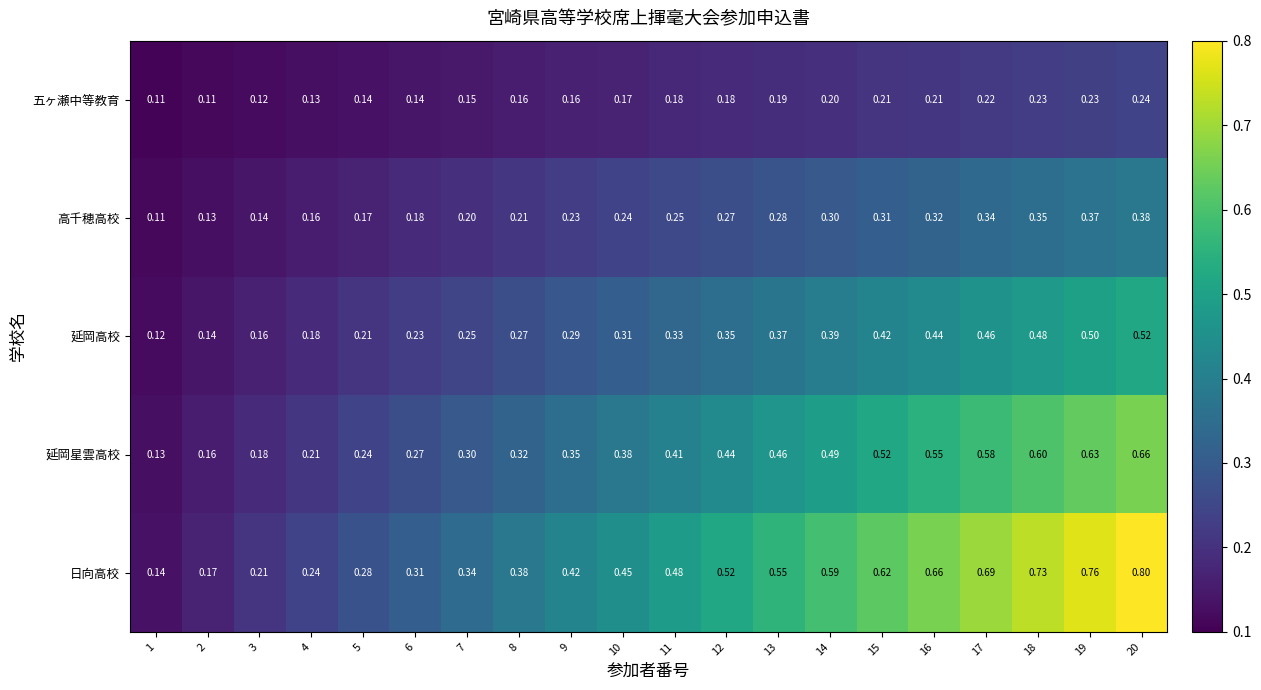

Rank the series by their average value, from highest to lowest.

日向高校, 延岡星雲高校, 延岡高校, 高千穂高校, 五ヶ瀬中等教育